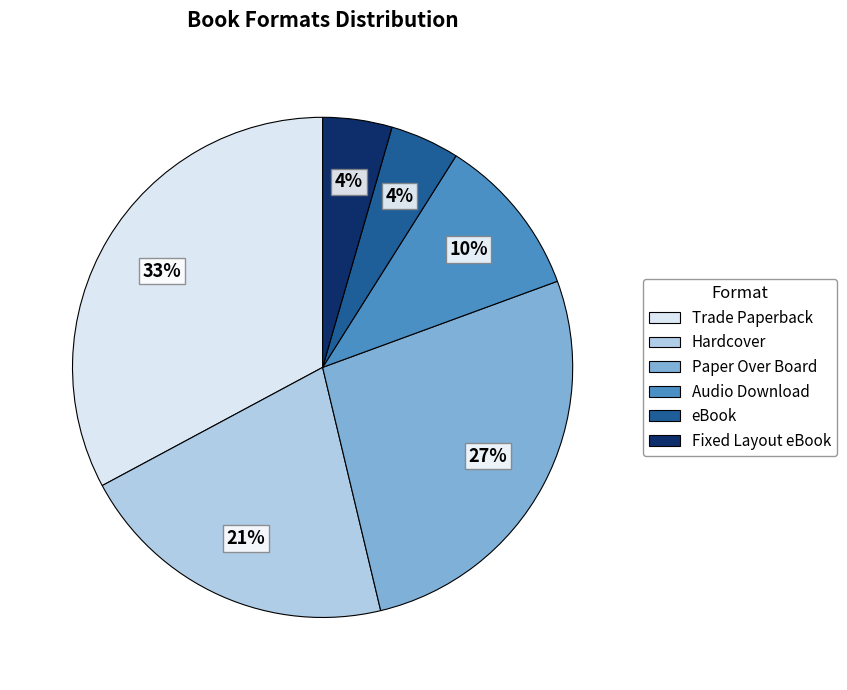

Between Fixed Layout eBook and Trade Paperback, which is larger?

Trade Paperback